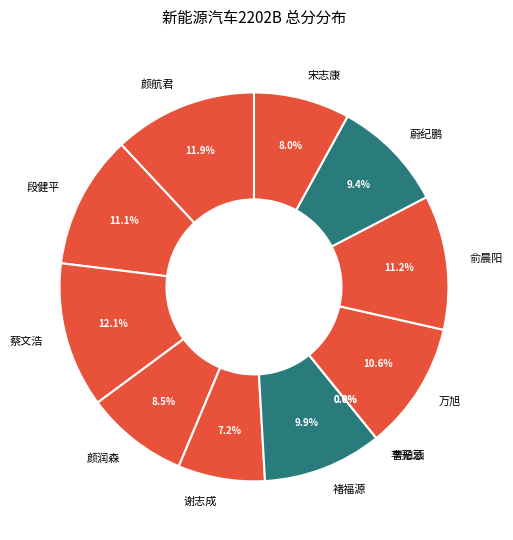

True or false: 颜航君 accounts for 12% of the total.

True